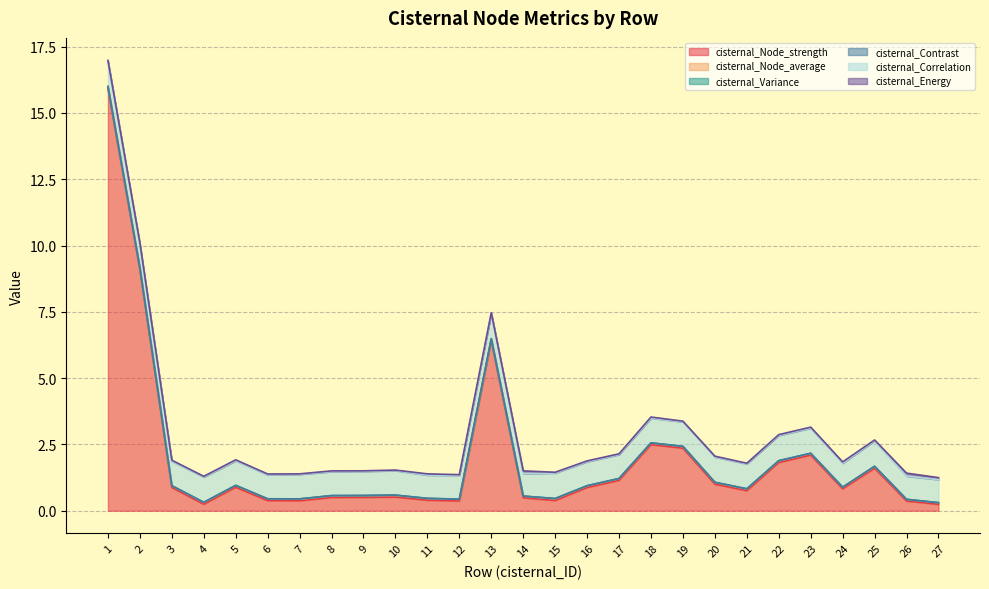

At how many categories does at least one series exceed 8?

2